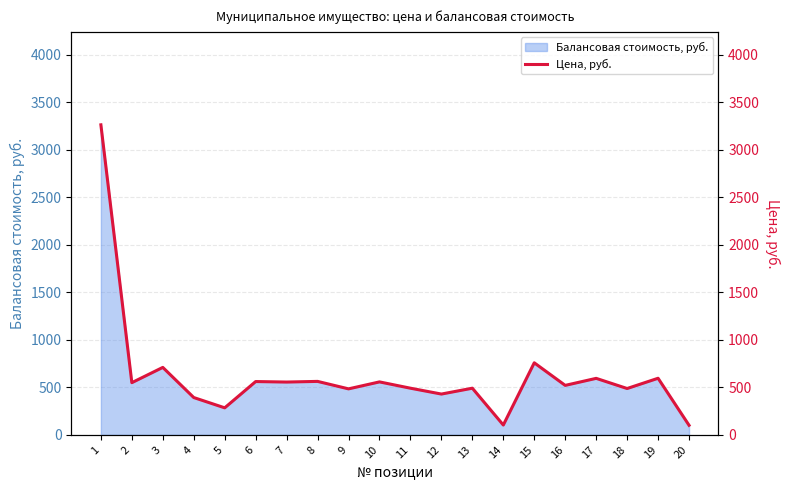

List the labels in order of value, smallest first.

20, 14, 5, 4, 12, 9, 18, 11, 13, 16, 2, 7, 10, 6, 8, 17, 19, 3, 15, 1